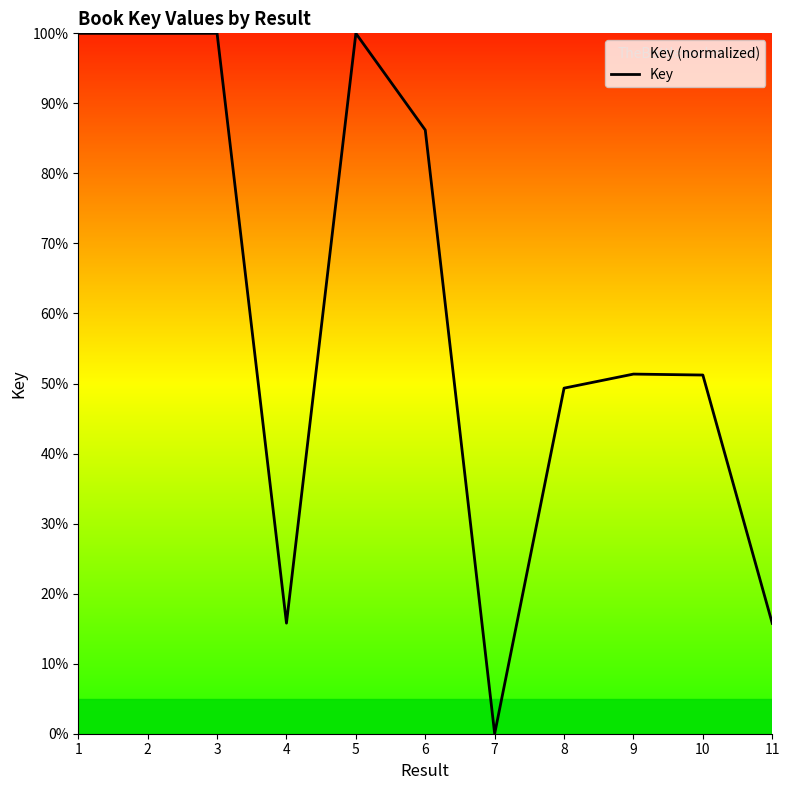

Which category has the lowest value across all series?

7